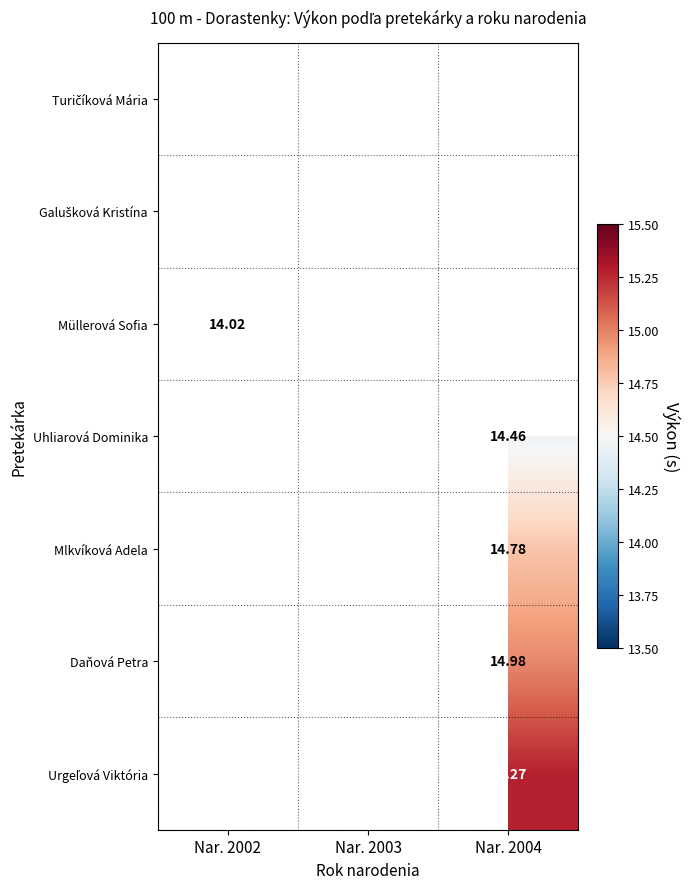

True or false: Müllerová Sofia has a value of 14.0 at Nar. 2002.

True